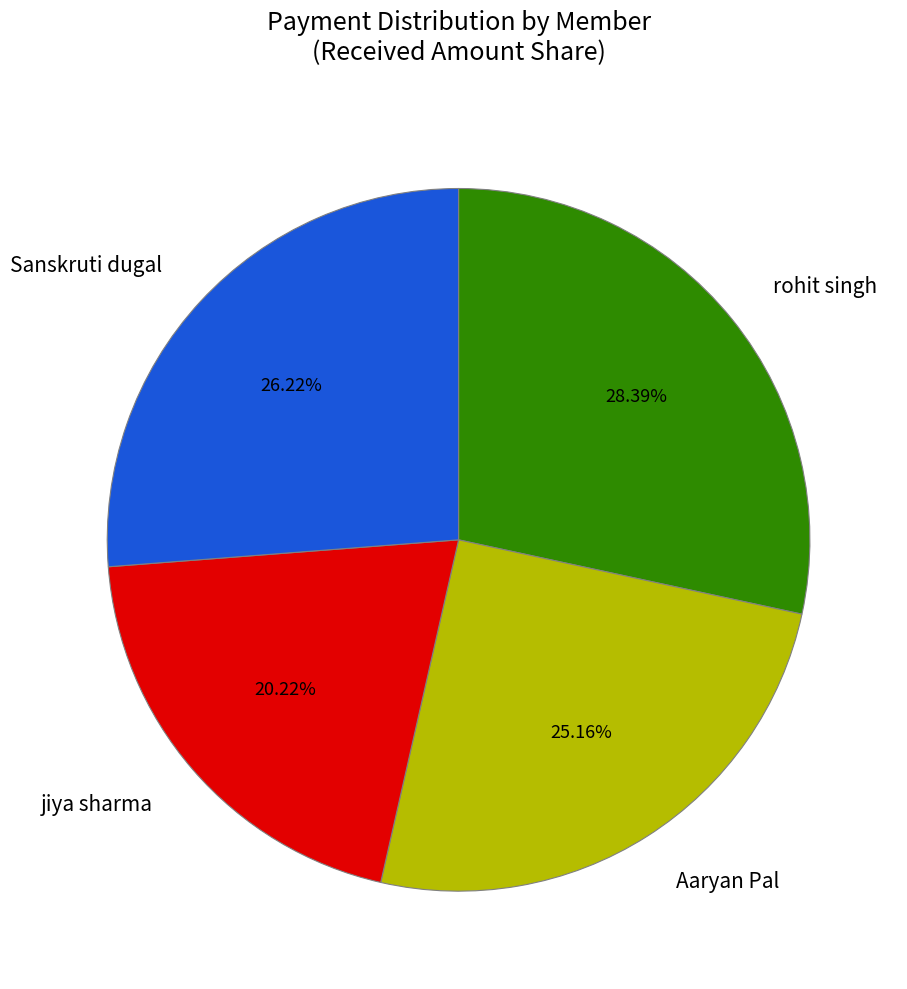

How much of the chart is everything except Aaryan Pal?

74.8%